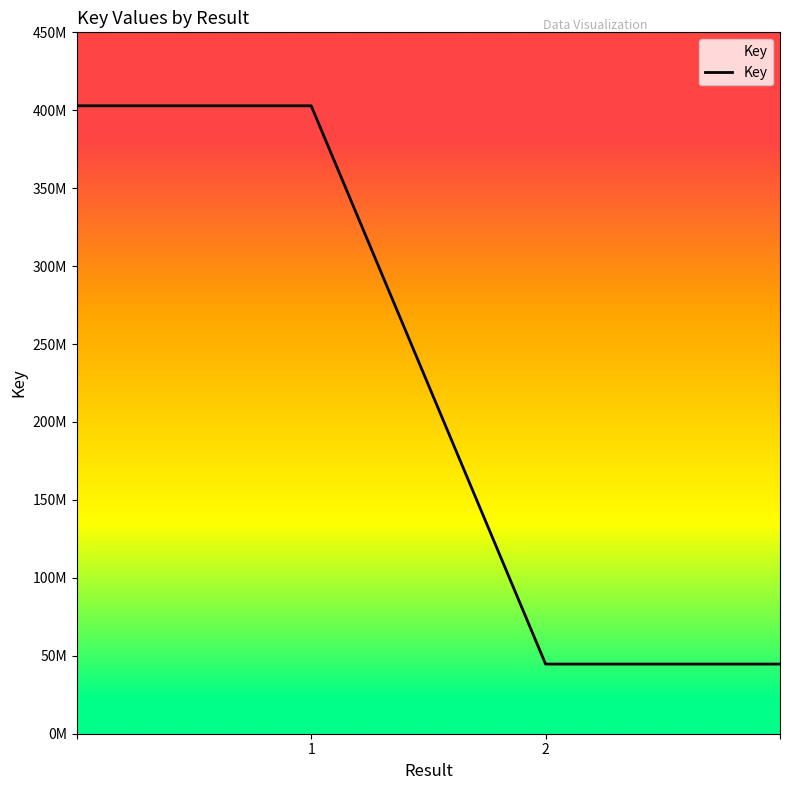

Does the chart display data point markers on the line(s)?

No